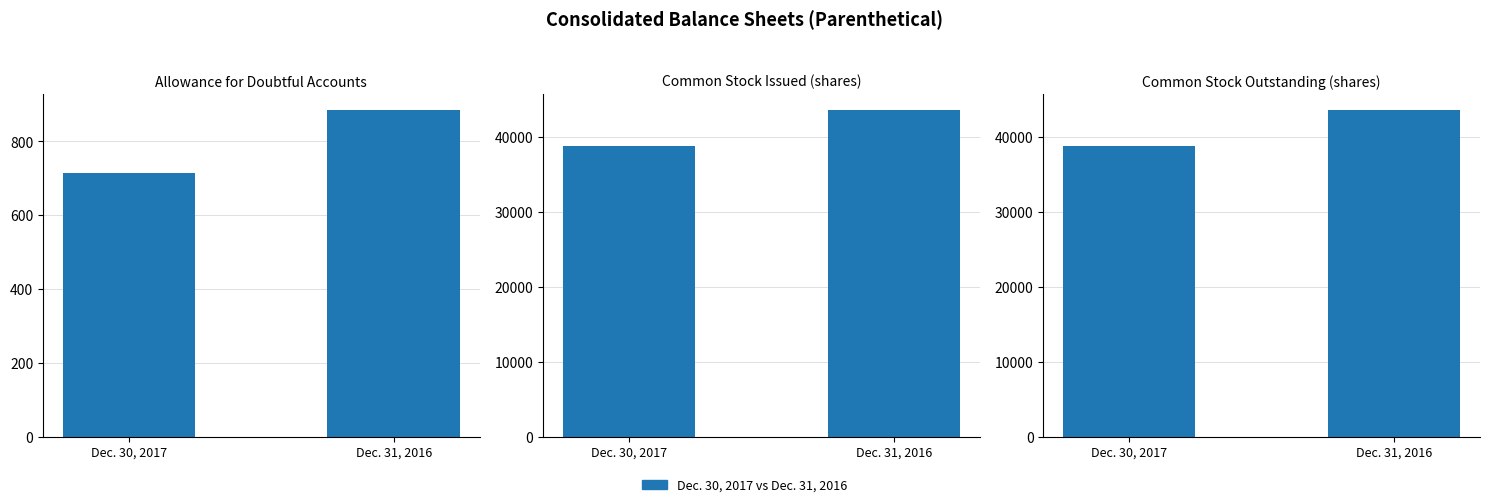

What is the label of the 2nd bar from the right?

Dec. 30, 2017